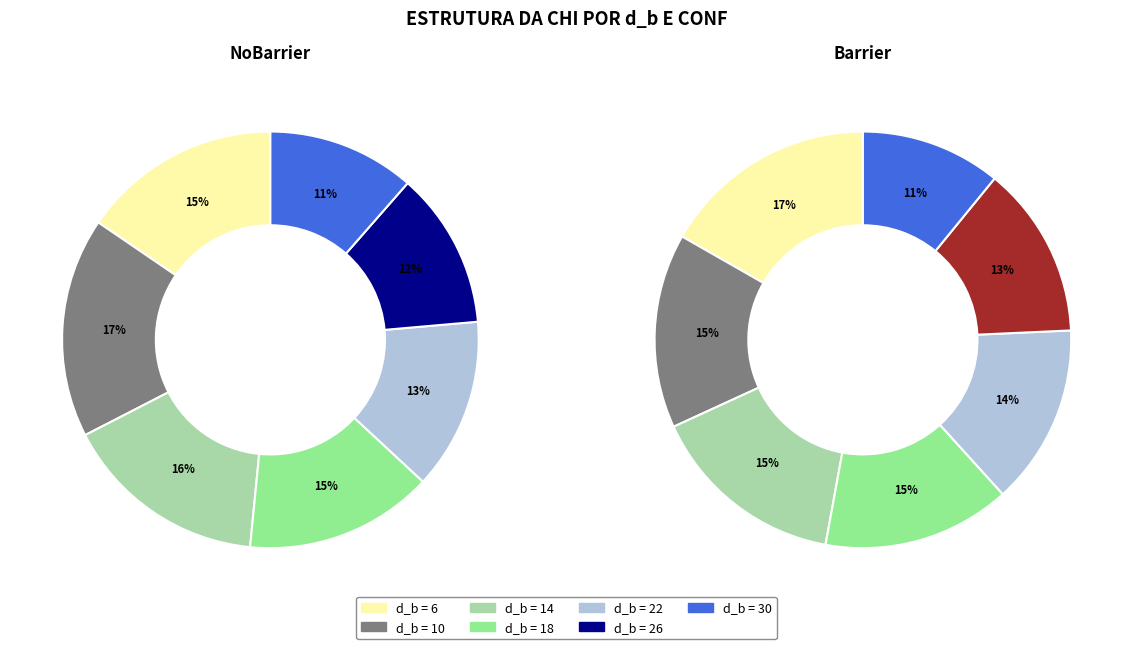

How much of the chart is everything except 18?

85.4%